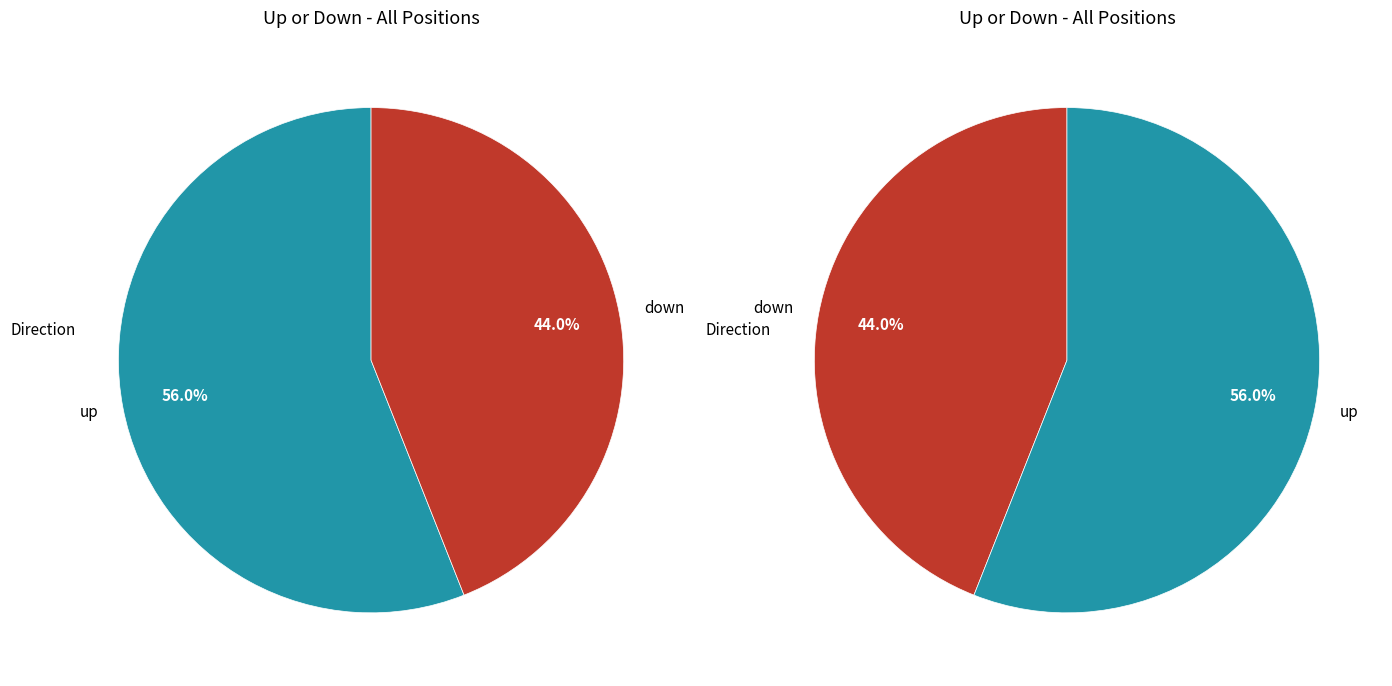

How many slices are in this pie chart?

2